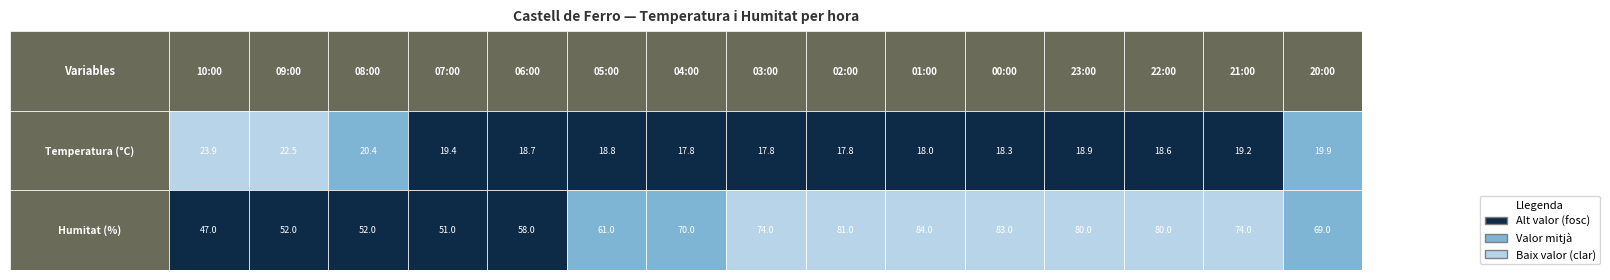

True or false: 22:00 has a value of 18.6 at 0.

True